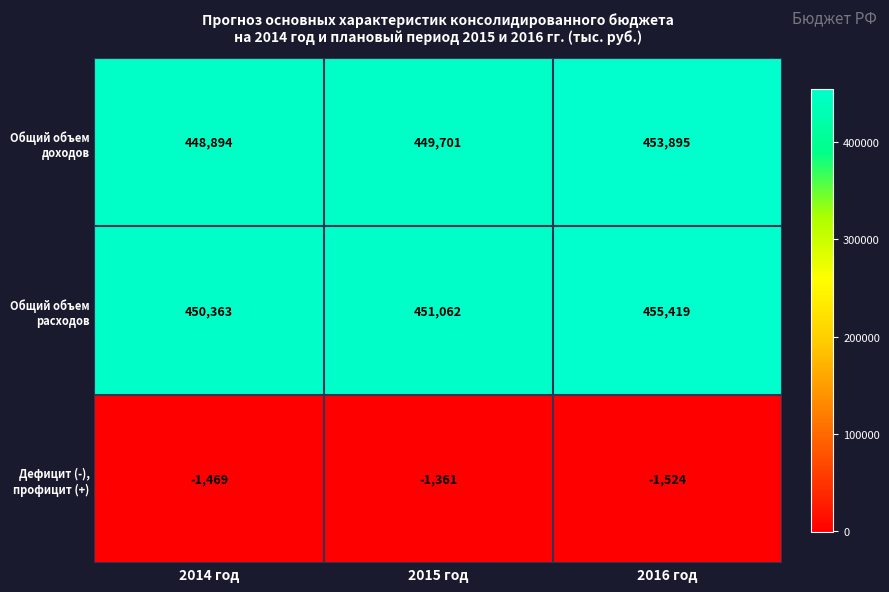

Which series has the widest spread of values?

Общий объем расходов